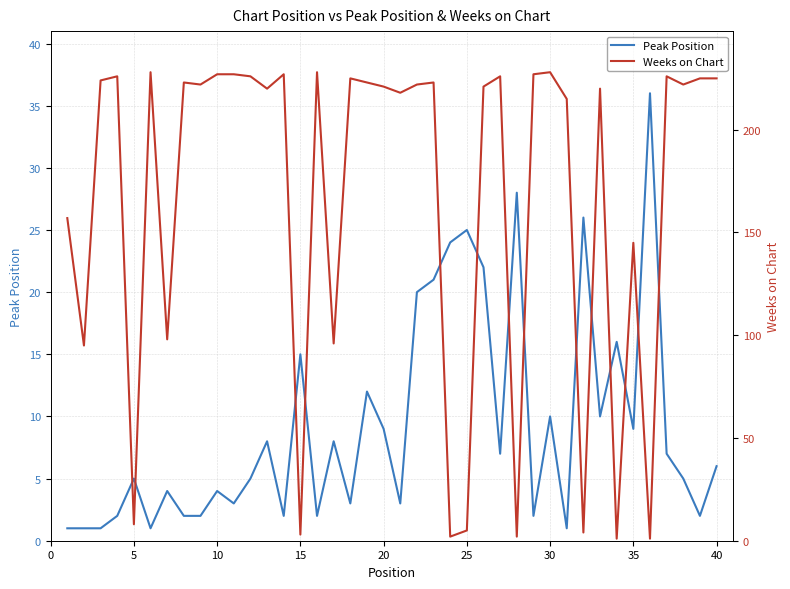

How many lines are shown in the chart?

2